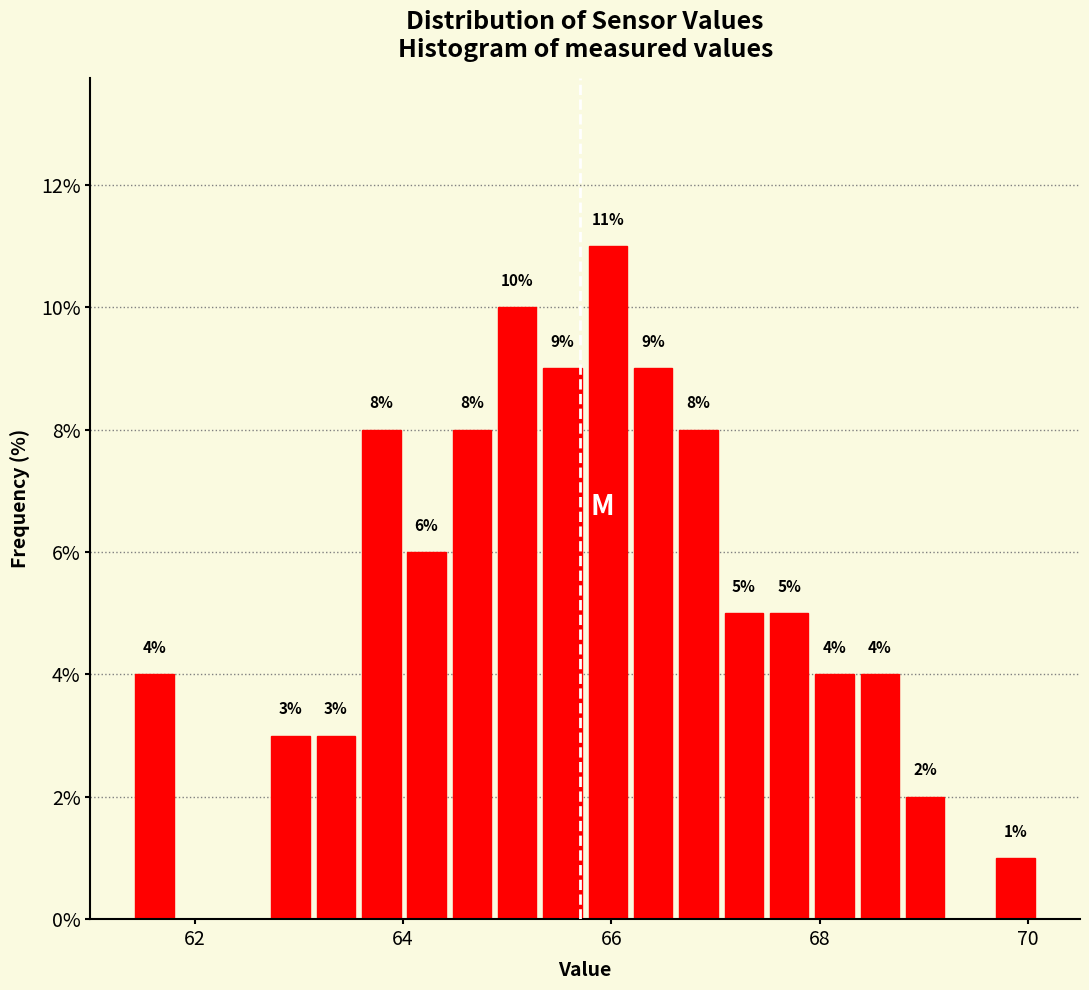

Around what value on the x-axis is the tallest bar? Give the approximate position of its centre, as read against the axis.

66.0